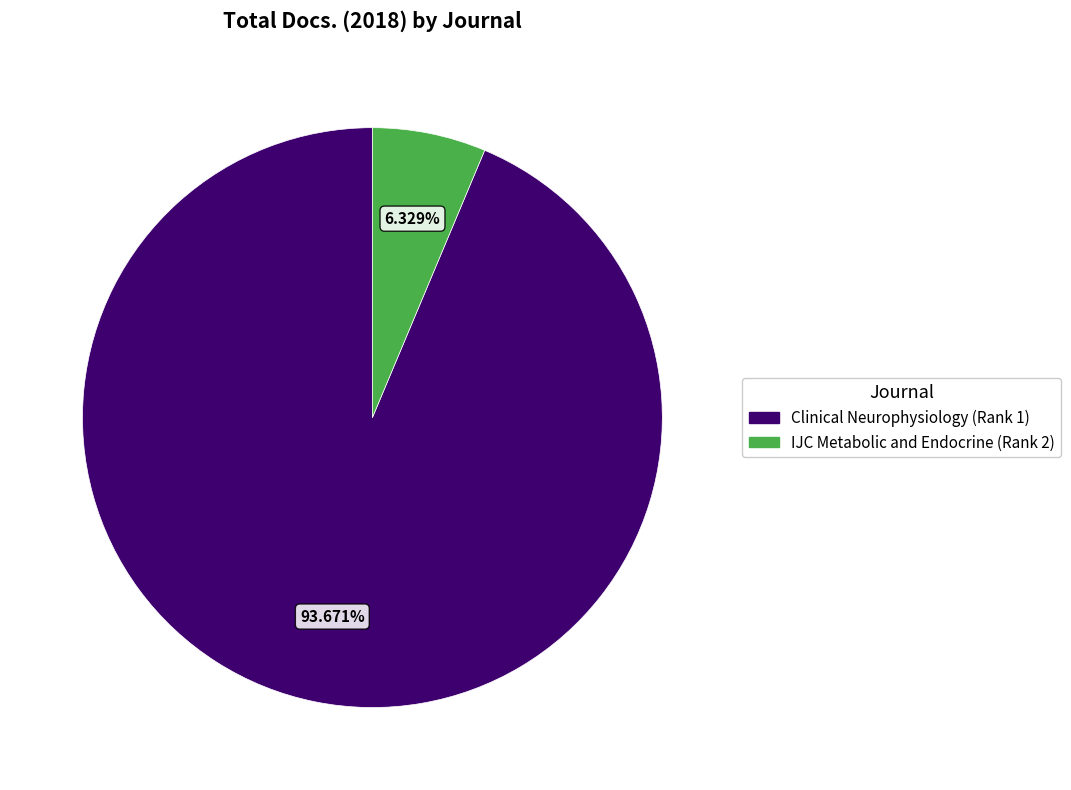

What portion of the pie excludes IJC Metabolic and Endocrine (Rank 2)?

93.7%